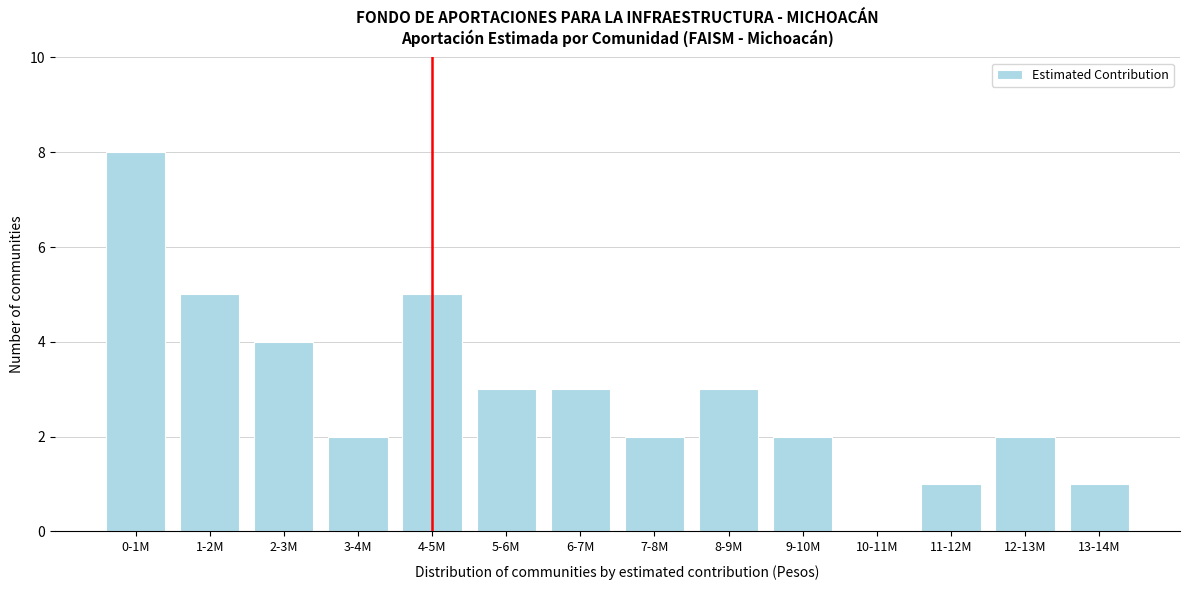

Reading right to left, transcribe all the data shown in this chart.

13-14M=1	12-13M=2	11-12M=1	10-11M=0	9-10M=2	8-9M=3	7-8M=2	6-7M=3	5-6M=3	4-5M=5	3-4M=2	2-3M=4	1-2M=5	0-1M=8